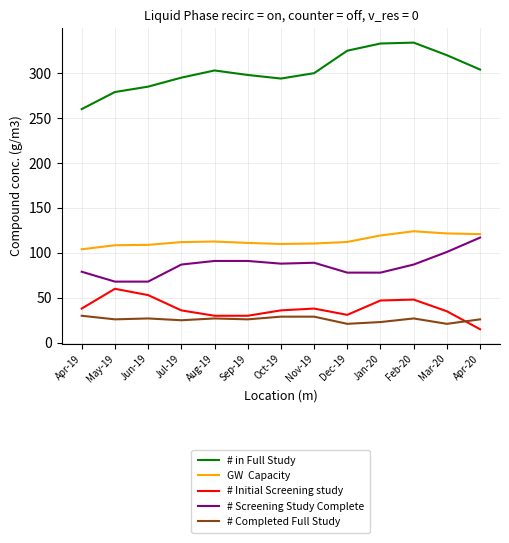

What is the total value across all series at Aug-19?

563.6